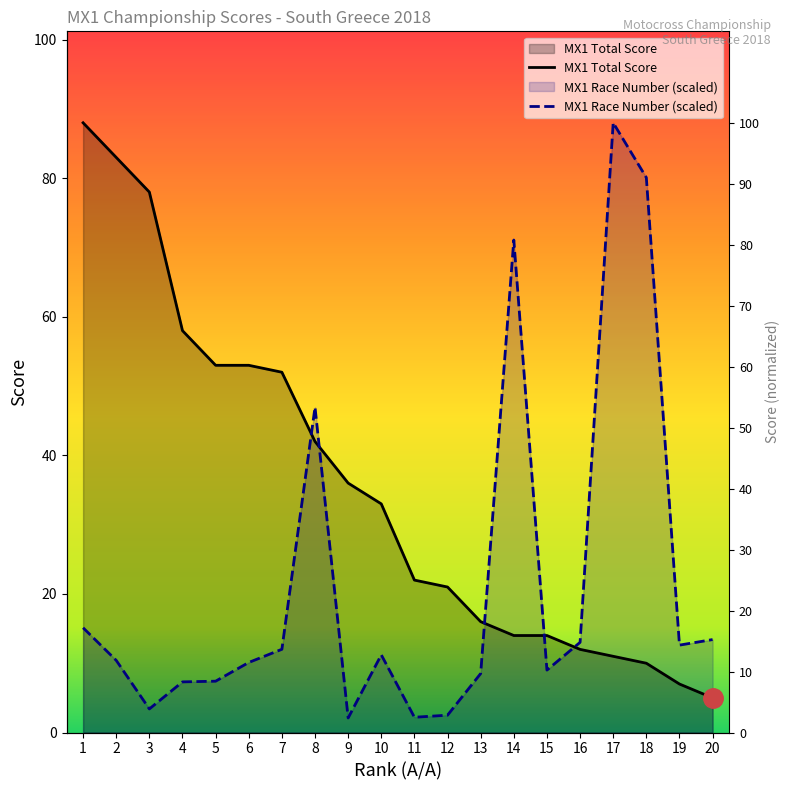

The value of MX1 Race Number at 19 is 12.6. True or false?

True